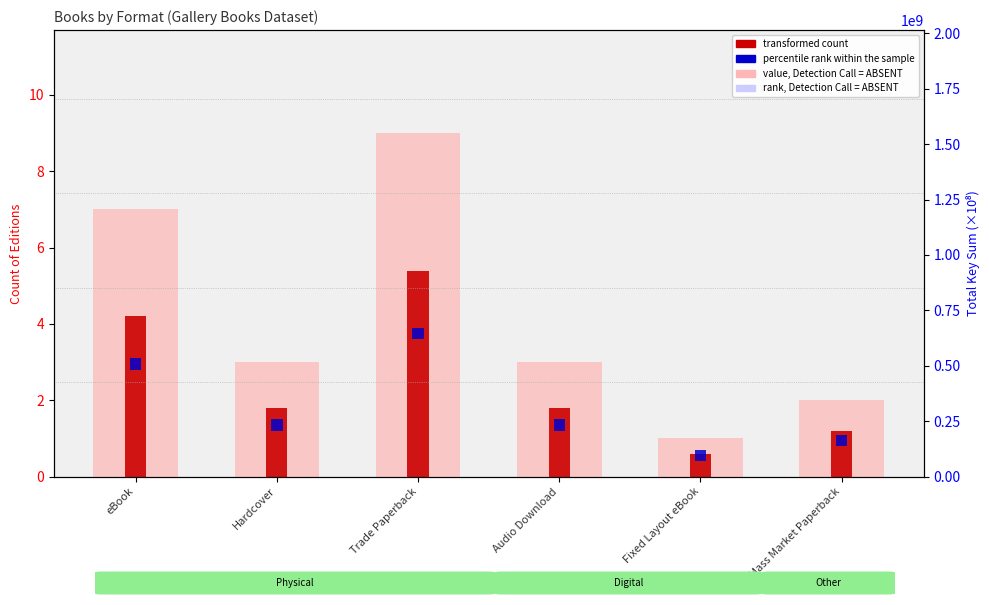

What is the total value across all series at eBook?

26.2